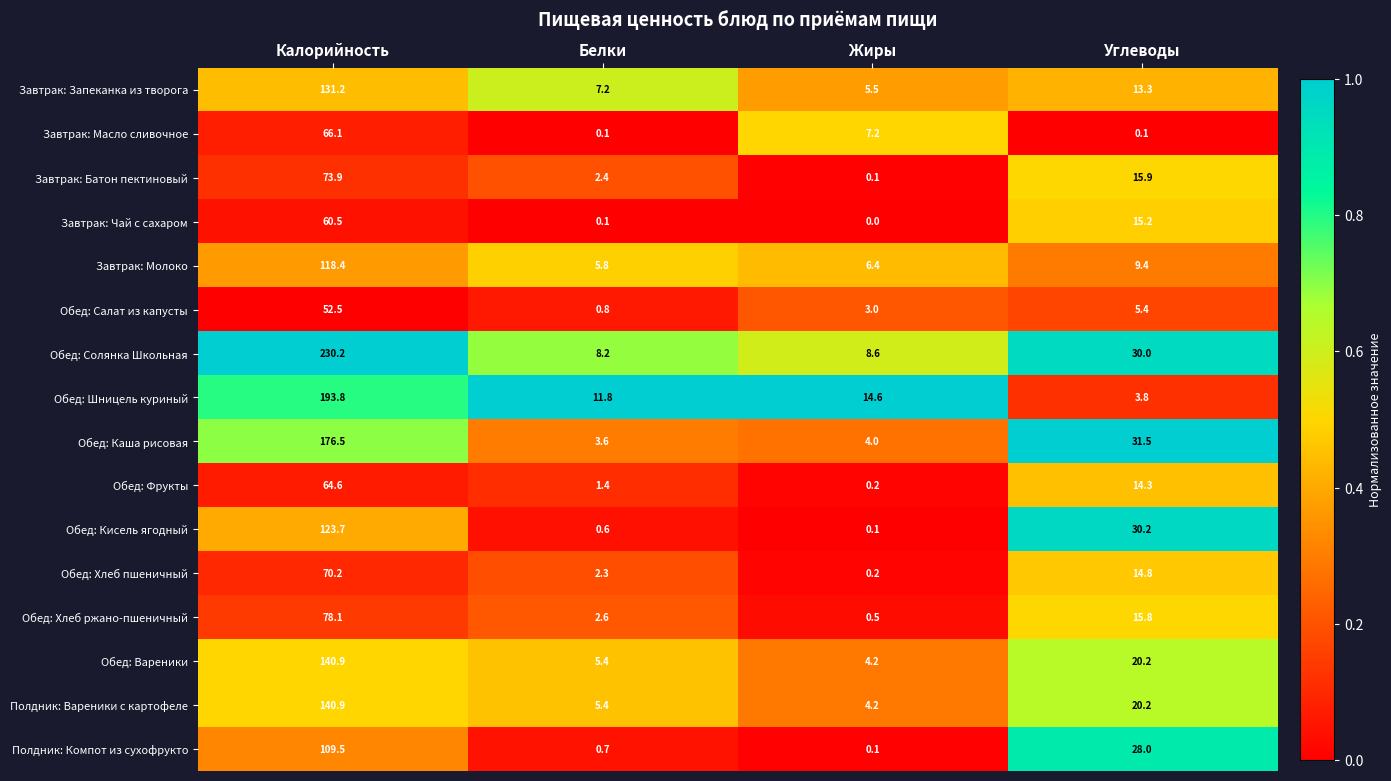

What value does the Завтрак: Молоко series have at Углеводы?

9.4